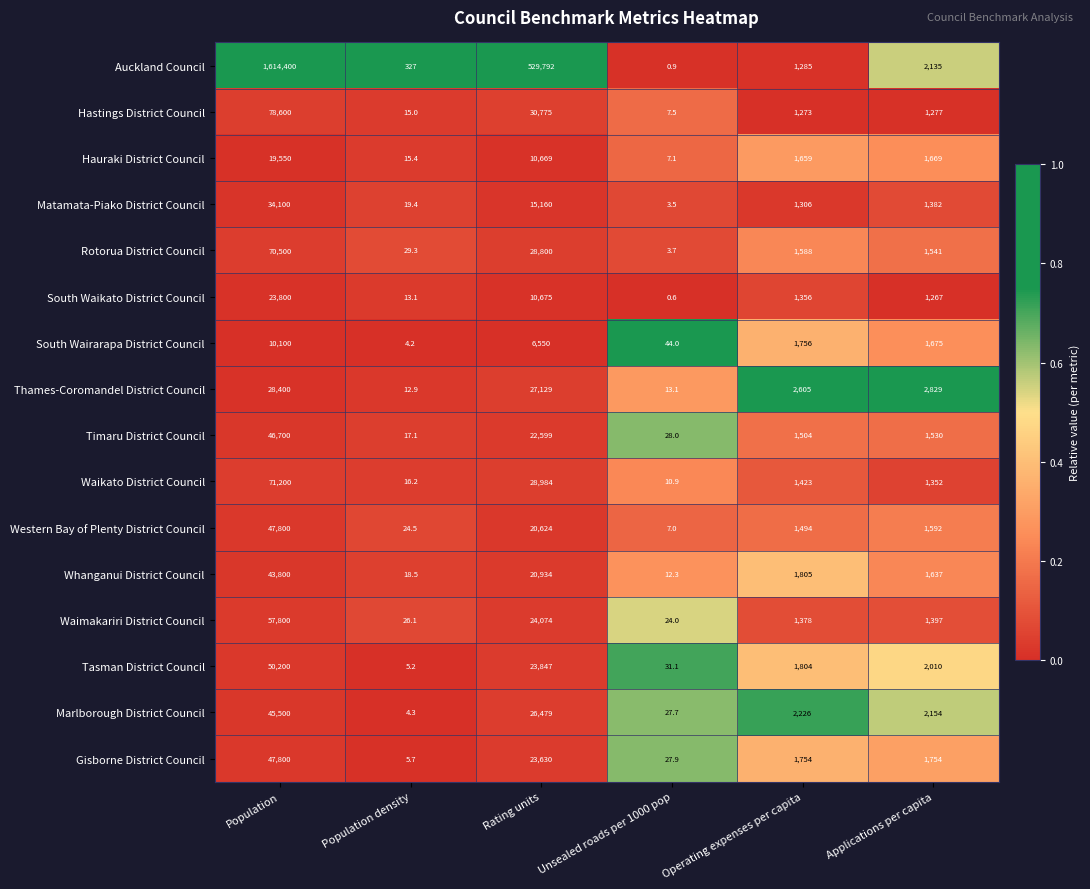

Read the Waikato District Council value at Unsealed roads per 1000 pop.

10.9